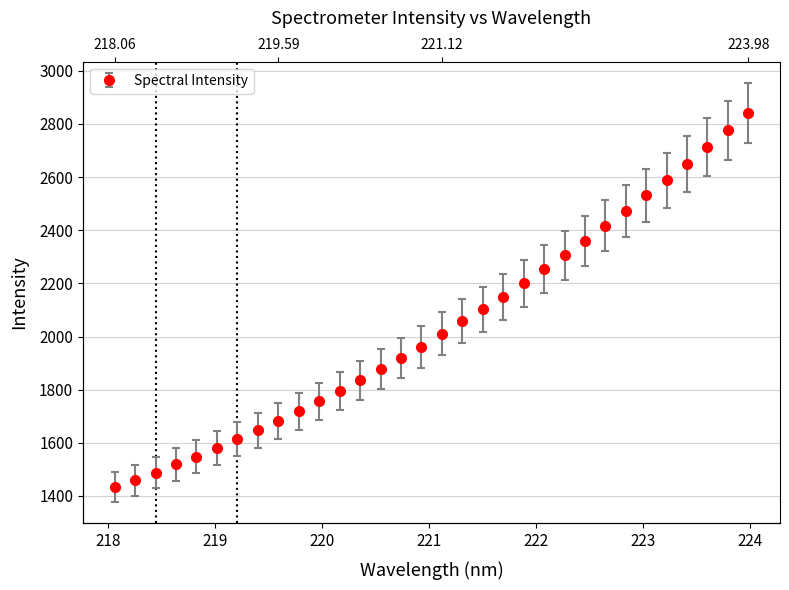

True or false: there are more than 2 points higher than both neighbors.

False